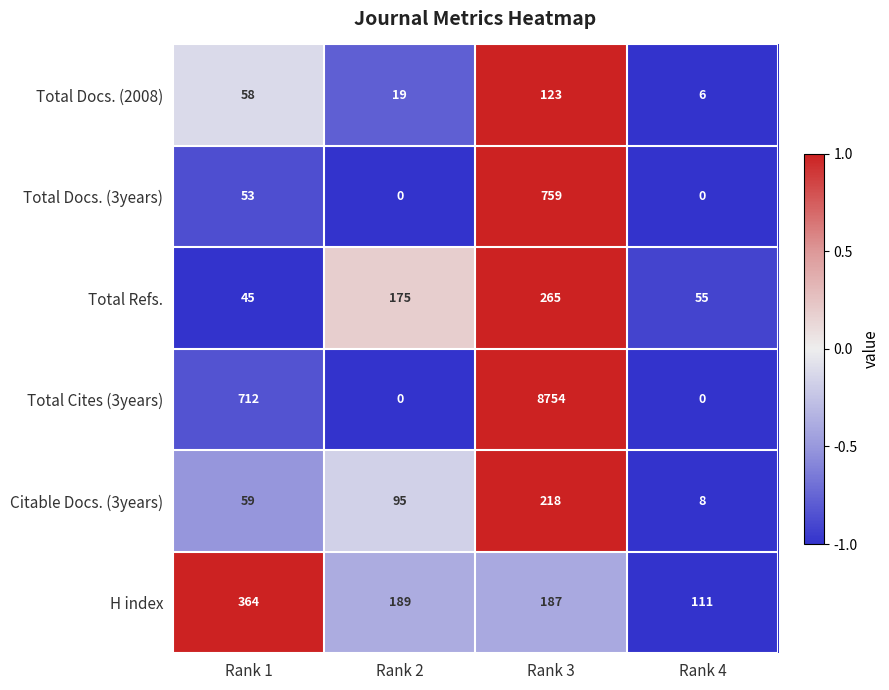

What is the maximum value shown in the chart?

8754